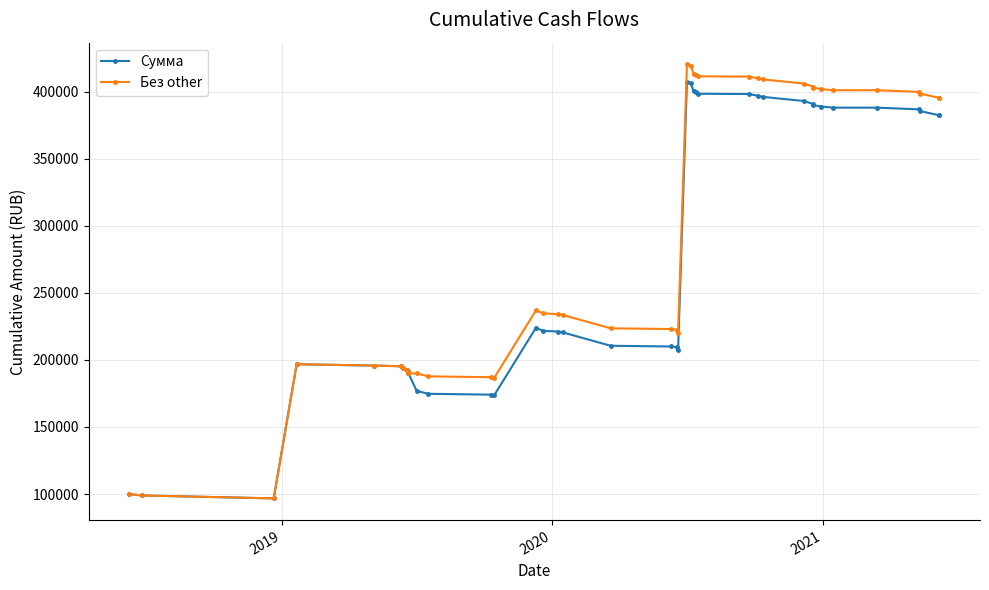

Reading left to right, what are all the values shown in this chart?

Сумма: 100000.0	98956.0	96774.5	196774.5	195765.5	195279.3	193887.3	192610.3	192092.1	189910.6	176910.6	174743.1	174103.1	173863.1	223863.1	221681.6	221121.6	220547.6	210547.6	210004.6	209479.8	207298.3	407298.3	406360.2	400270.2	399711.2	398385.2	398174.4	396872.4	396046.4	392978.4	390796.9	389996.9	388877.9	388045.5	388022.8	386761.8	385459.8	382431.3	382408.6
Без other: 100000.0	98956.0	96774.5	196774.5	195765.5	195279.3	193887.3	192610.3	192092.1	189910.6	189910.6	187743.1	187103.1	186863.1	236863.1	234681.6	234121.6	233547.6	223547.6	223004.6	222479.8	220298.3	420298.3	419360.2	413270.2	412711.2	411385.2	411174.4	409872.4	409046.4	405978.4	403796.9	402996.9	401877.9	401045.5	401022.8	399761.8	398459.8	395431.3	395408.6